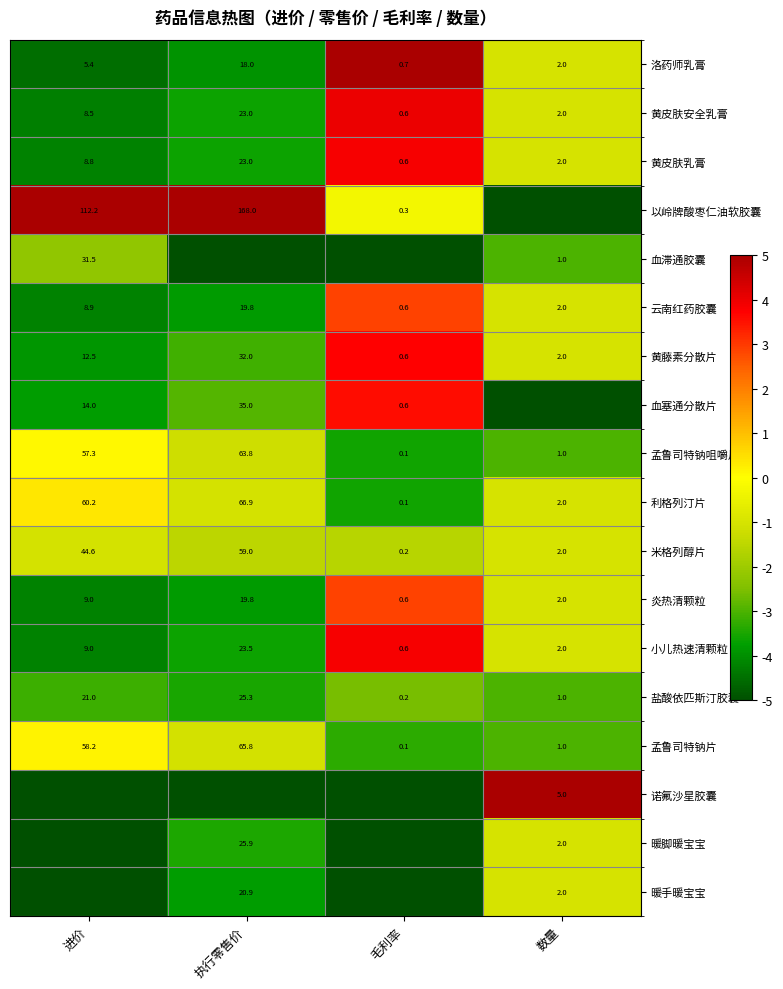

True or false: 盐酸依匹斯汀胶囊 has a value of 25.3 at 执行零售价.

True